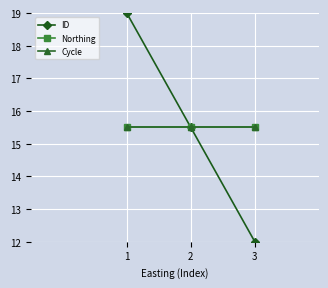

What is the sum of the Northing values at 1 and 3?

31.0